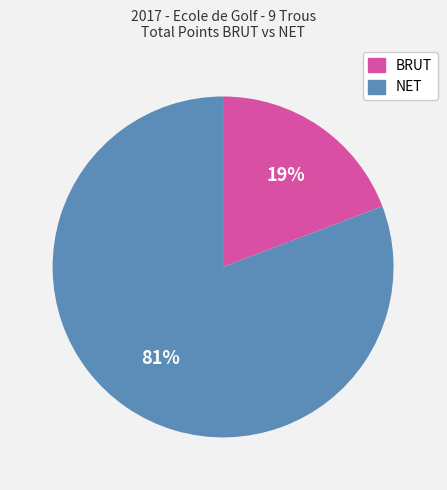

Does any single category account for the majority?

Yes